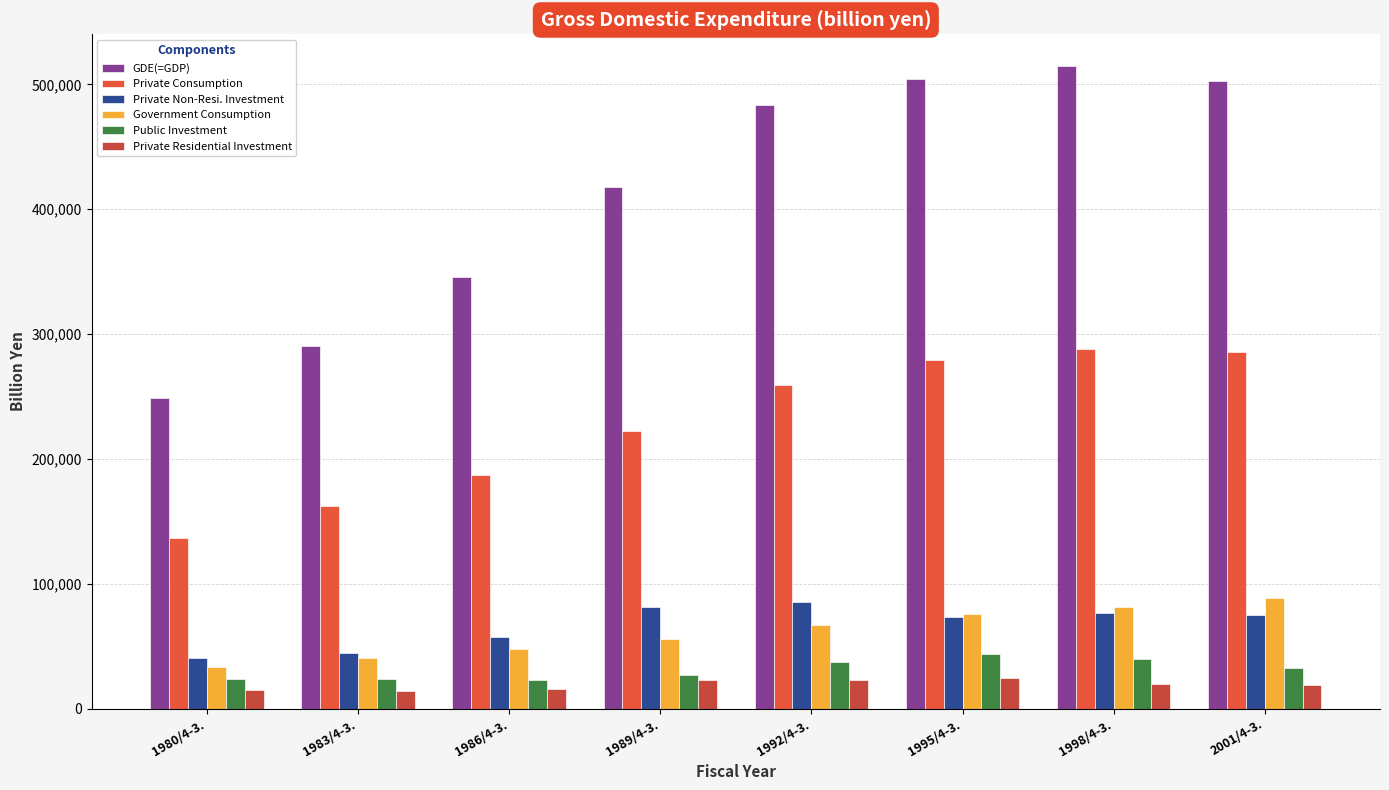

How many categories are shown in the chart?

8